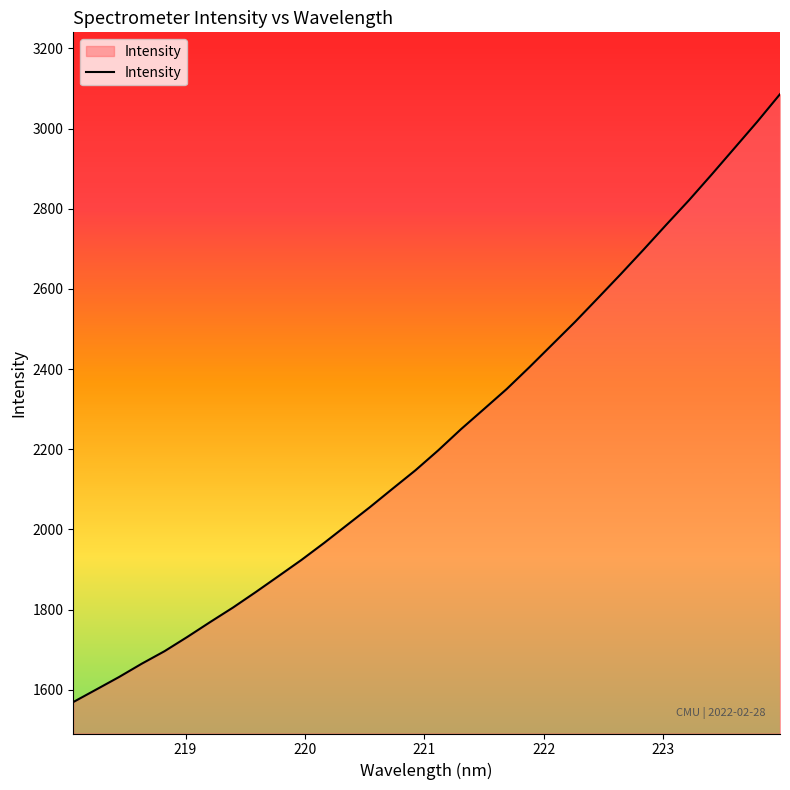

How many series are shown in this chart?

1